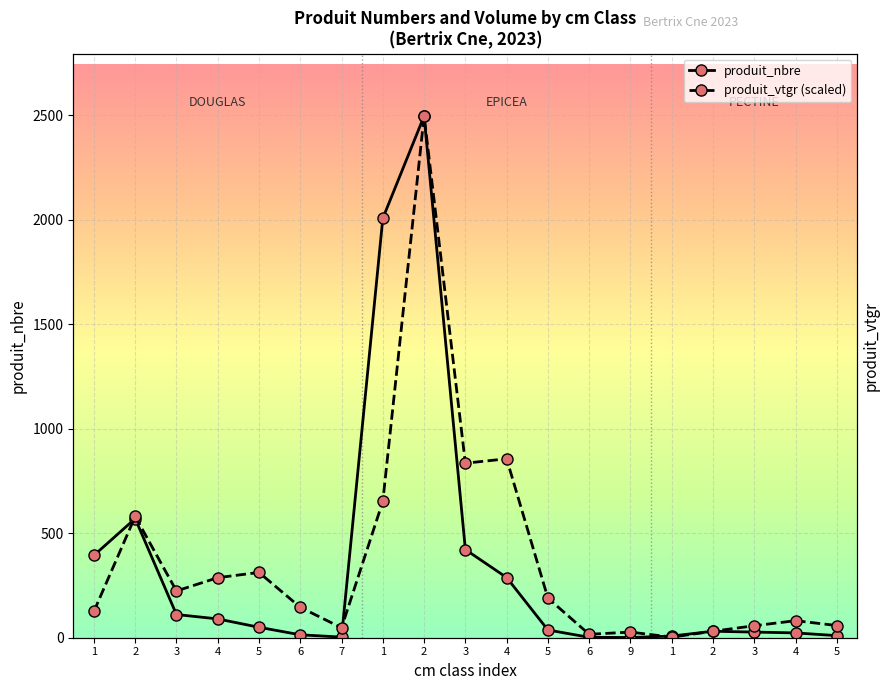

What is the difference between the produit_vtgr (scaled) values at 7 and 3?

787.6